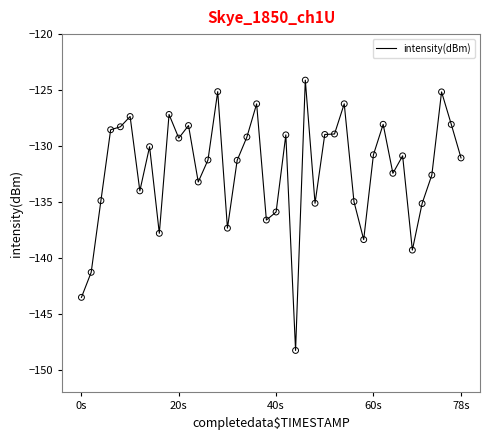

What is the smallest value displayed?

-148.3